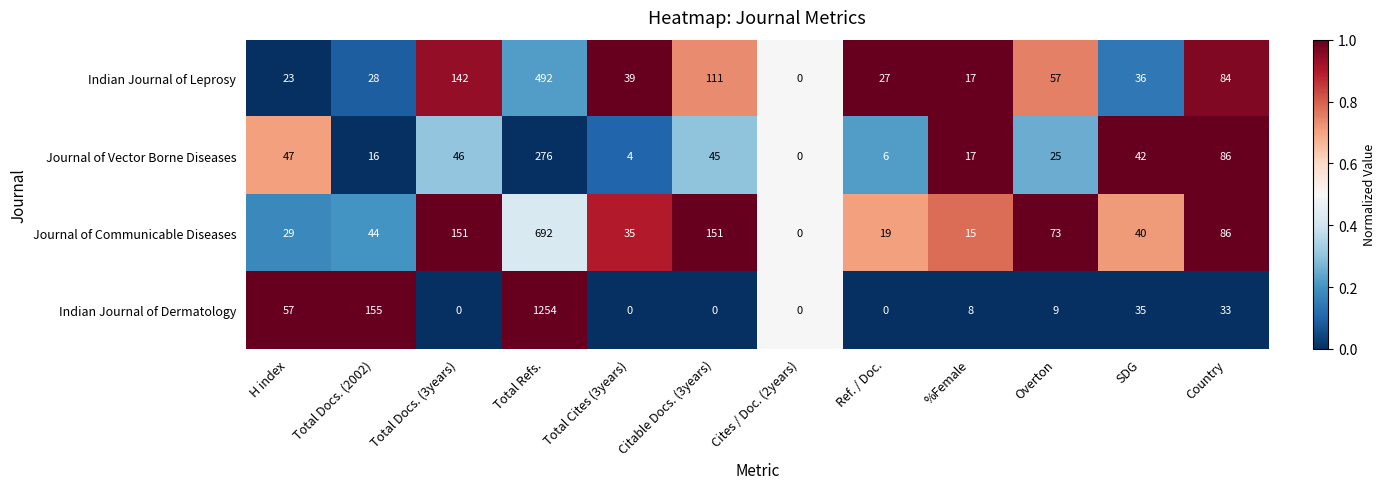

What is the difference between the highest and lowest values at Total Docs. (2002)?

139